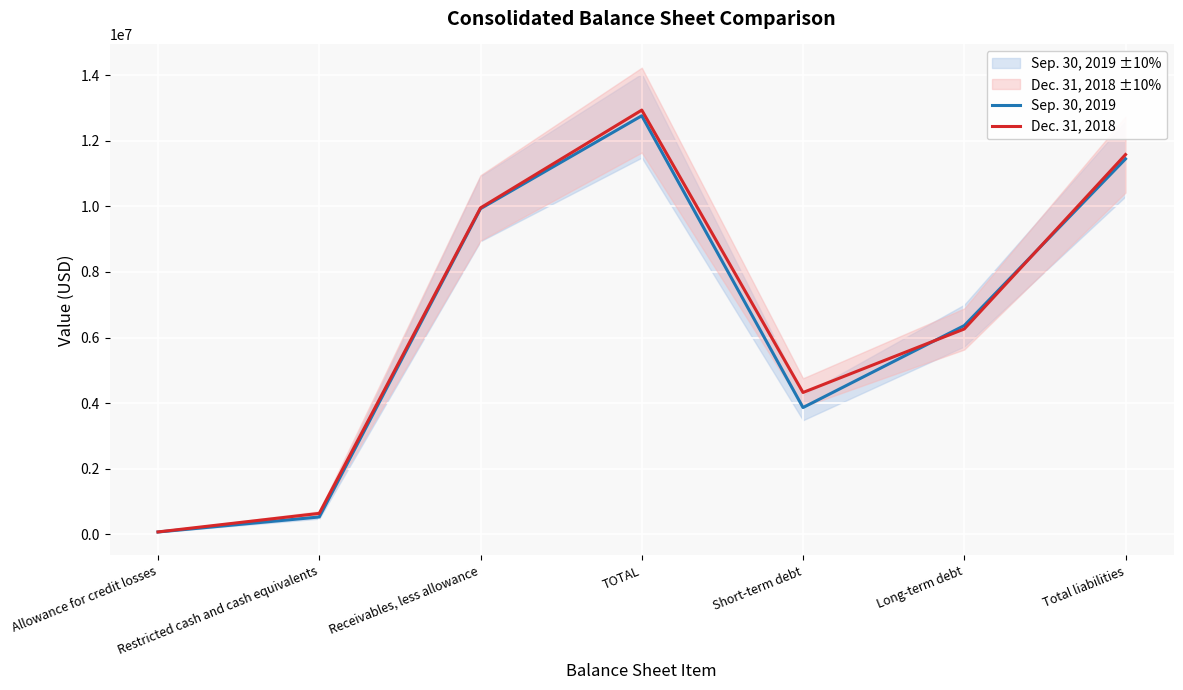

What is the total value across all series at Total liabilities?

23020797